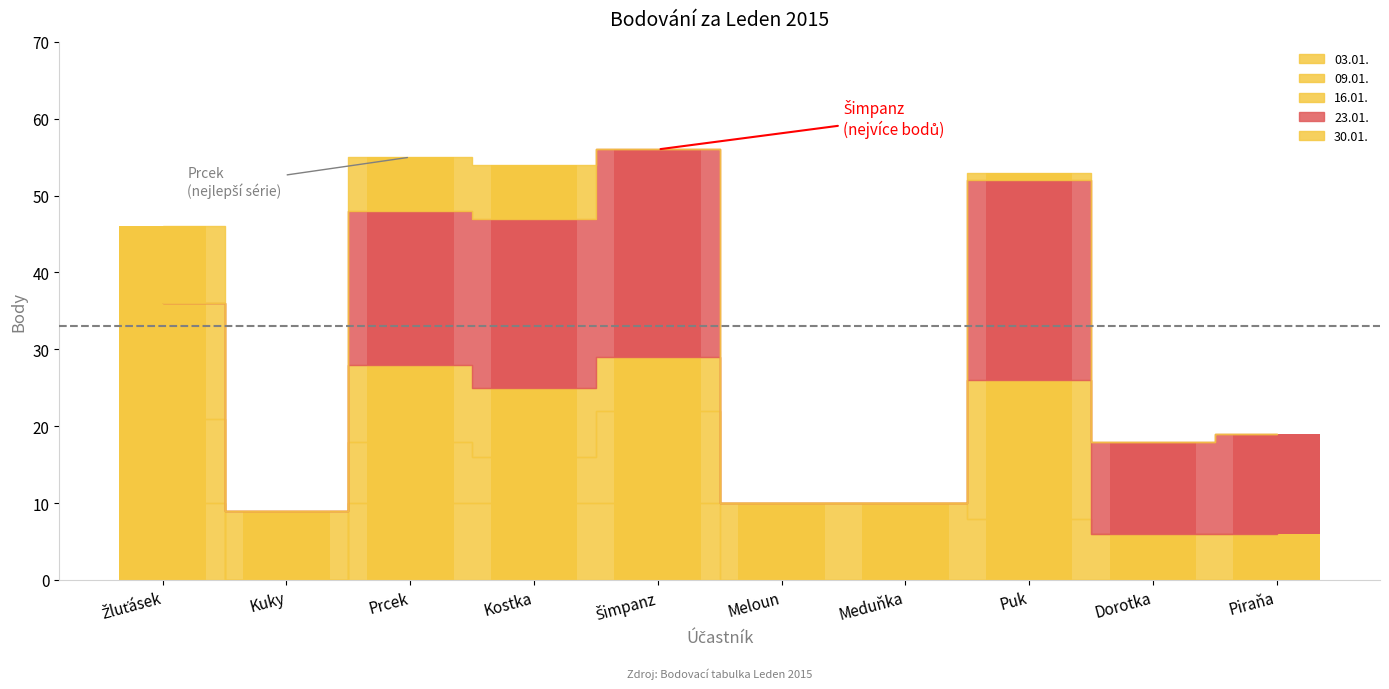

Where is 30.01. nearest to the value 5?

Prcek